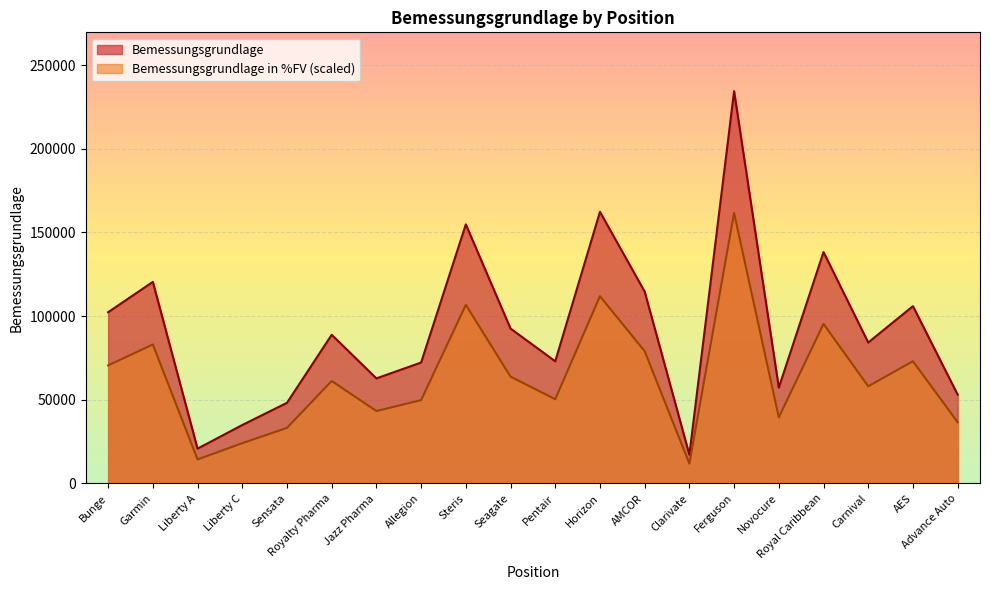

How many lines are shown in the chart?

2